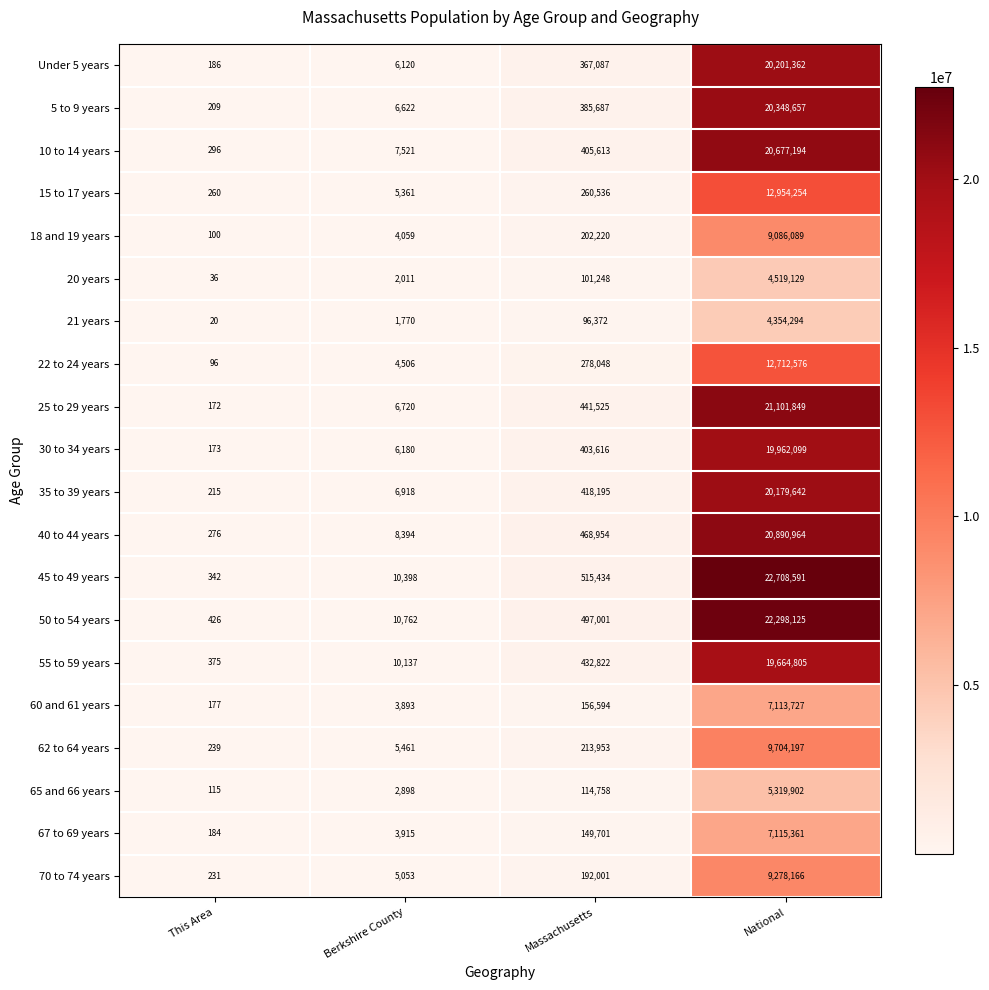

Which series has the widest spread of values?

45 to 49 years